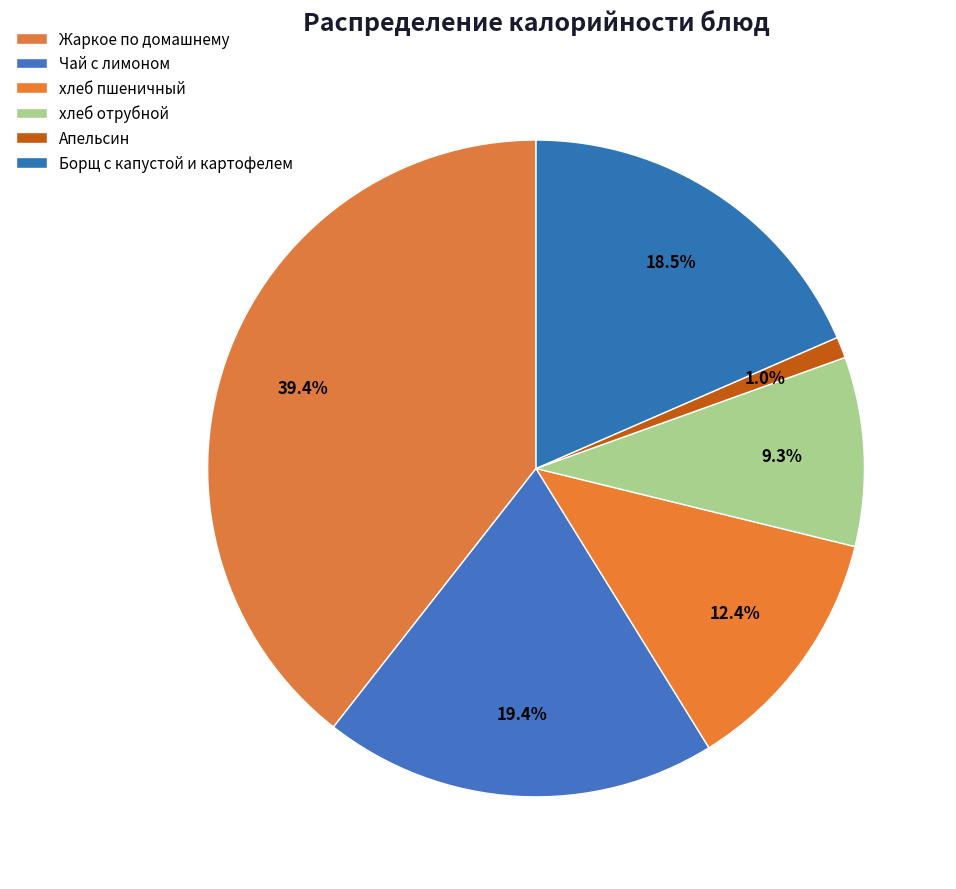

Is Апельсин the majority of the pie?

No